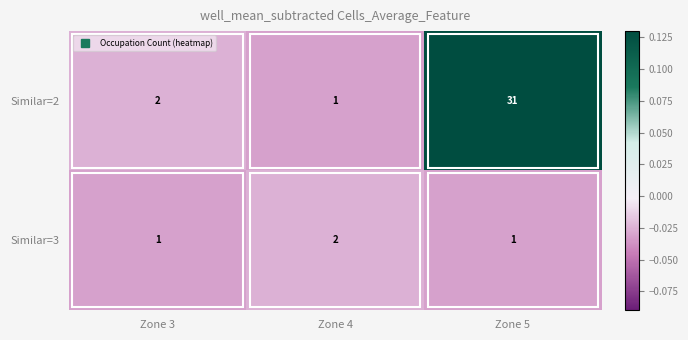

Which series has the largest total across all categories?

Similar=2